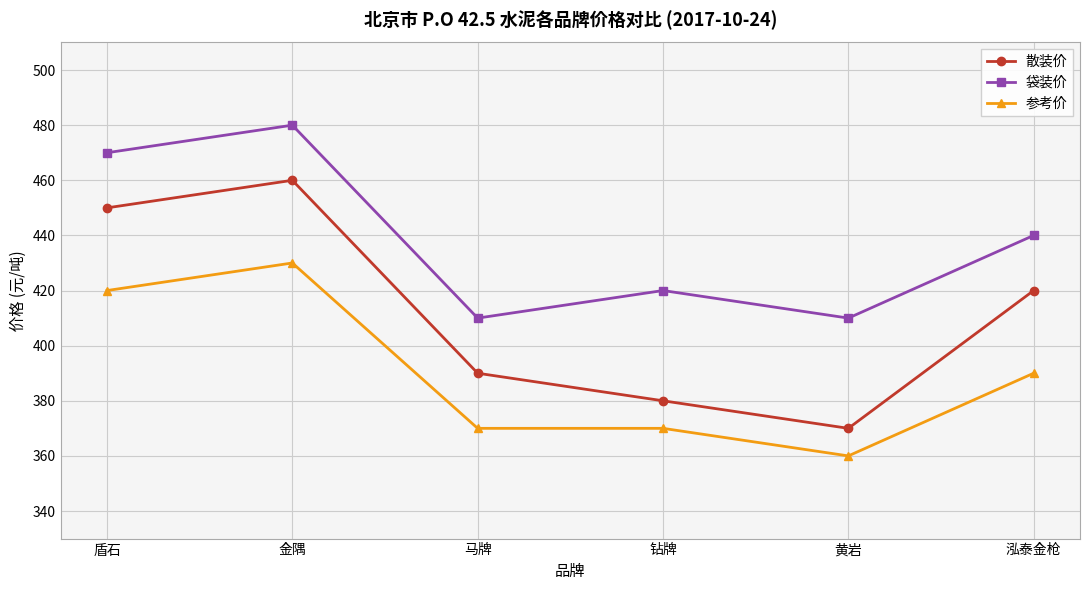

True or false: 袋装价 and 参考价 cross at least once.

False